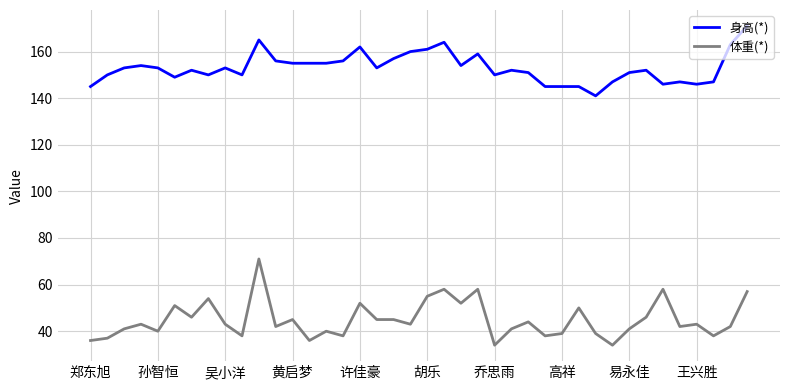

Which series has the widest spread of values?

体重(*)